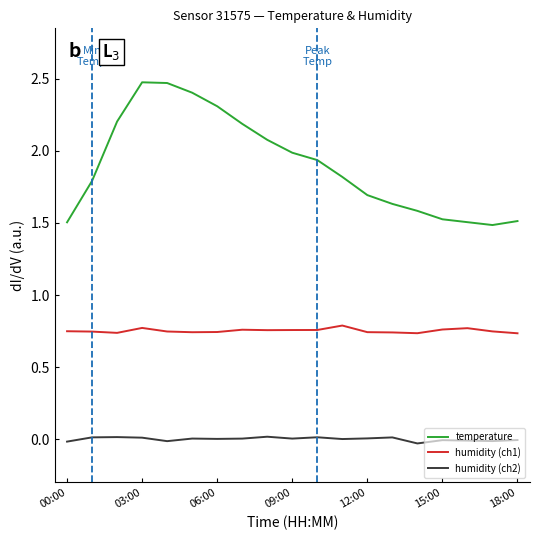

What is the difference between the maximum and minimum values in the temperature series?

1.0